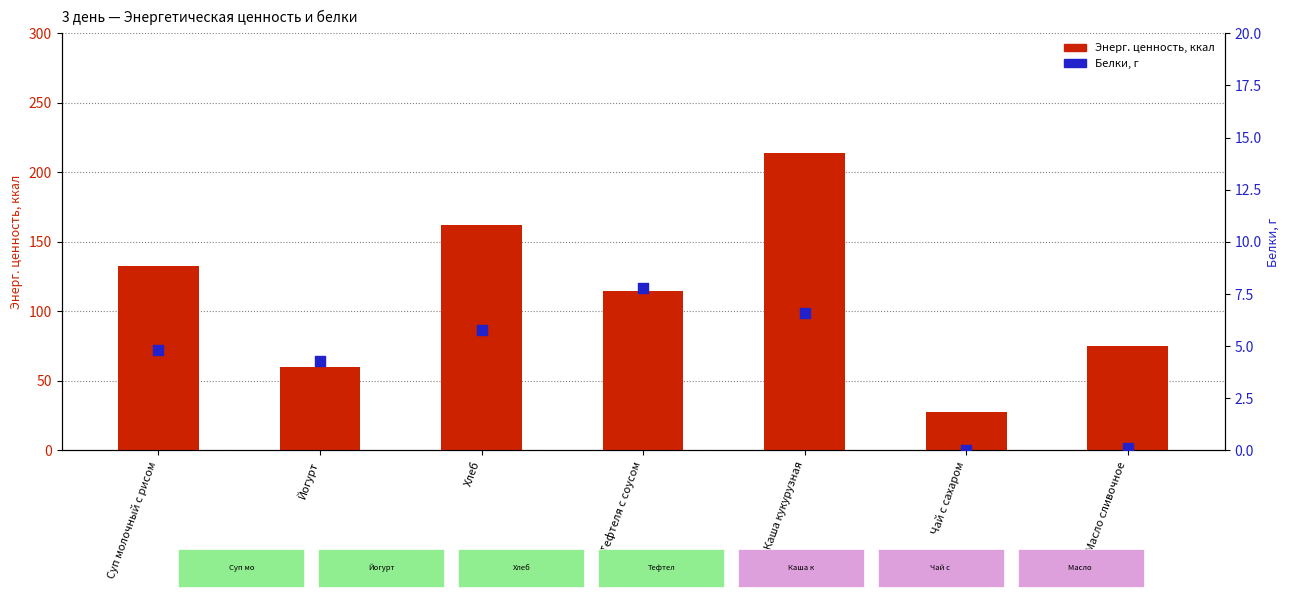

Which series has the largest total across all categories?

Энерг. ценность, ккал